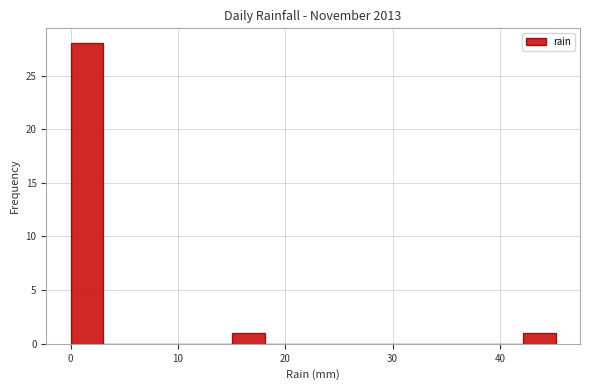

Around what value on the x-axis is the tallest bar? Give the approximate position of its centre, as read against the axis.

2